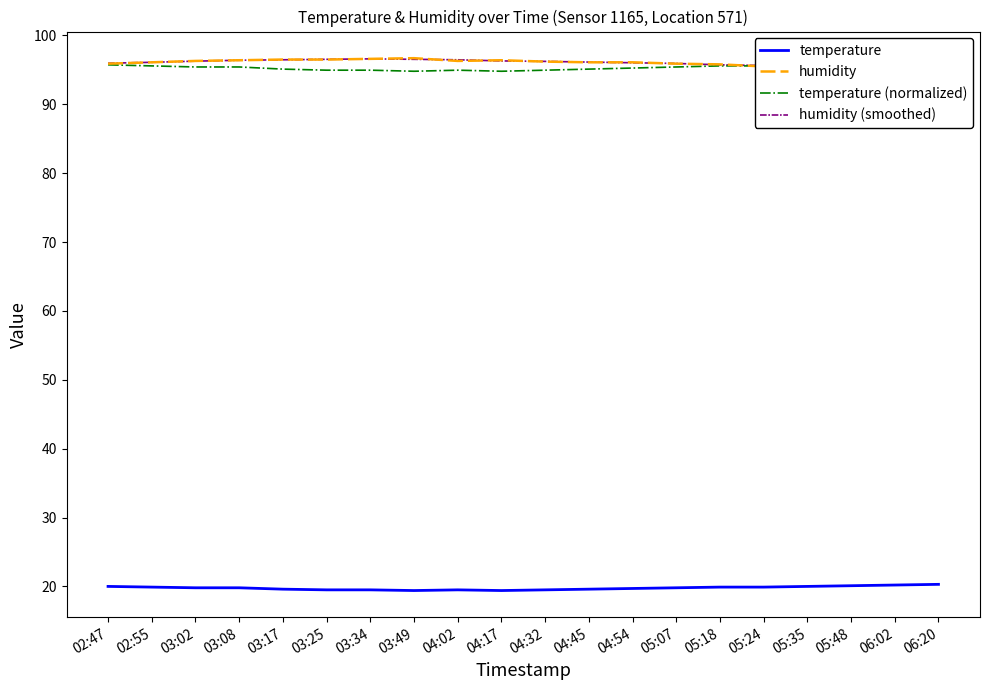

True or false: humidity (smoothed) and temperature (normalized) intersect in this chart.

True